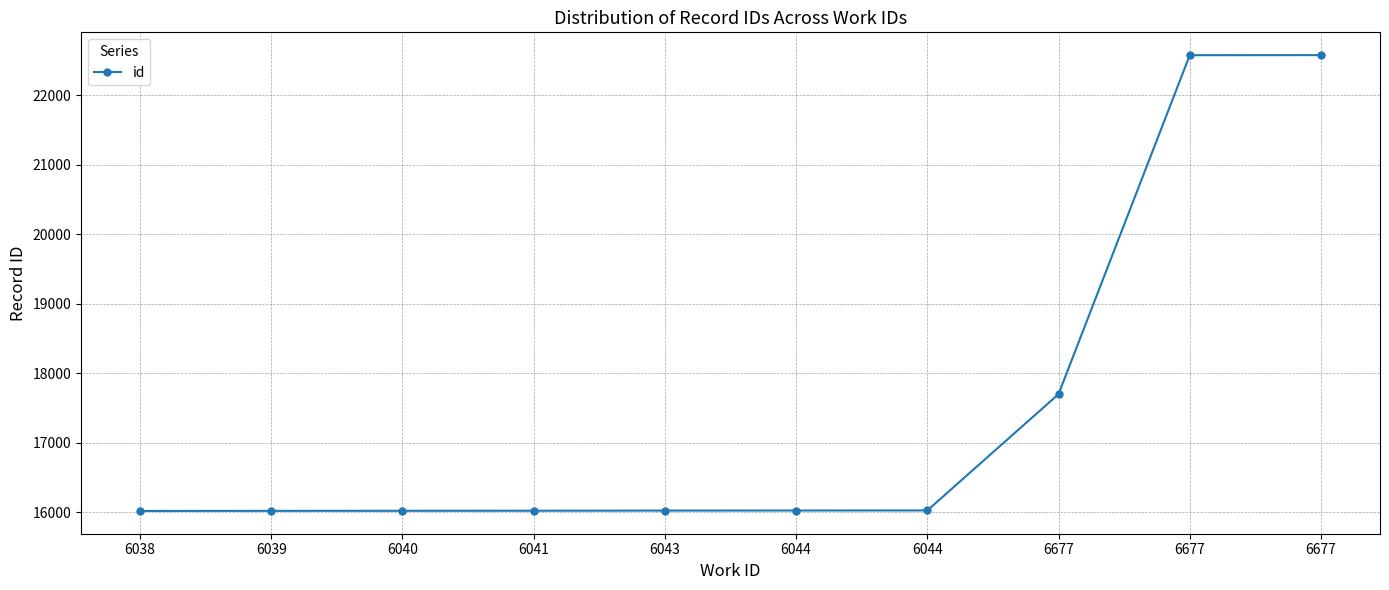

Is it true that the value at 6043 is 6652?

False